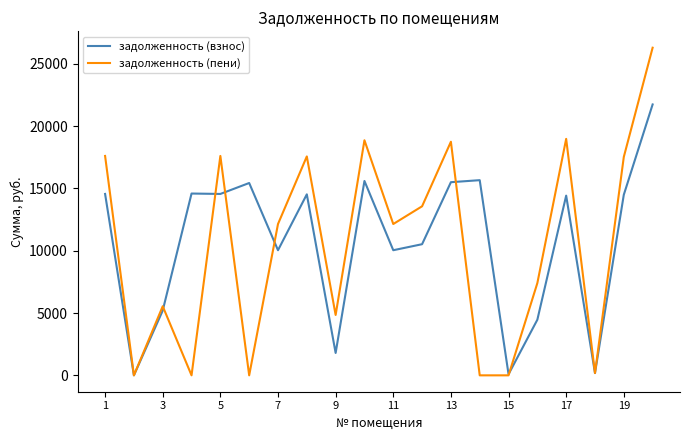

Does the chart have visible grid lines?

No